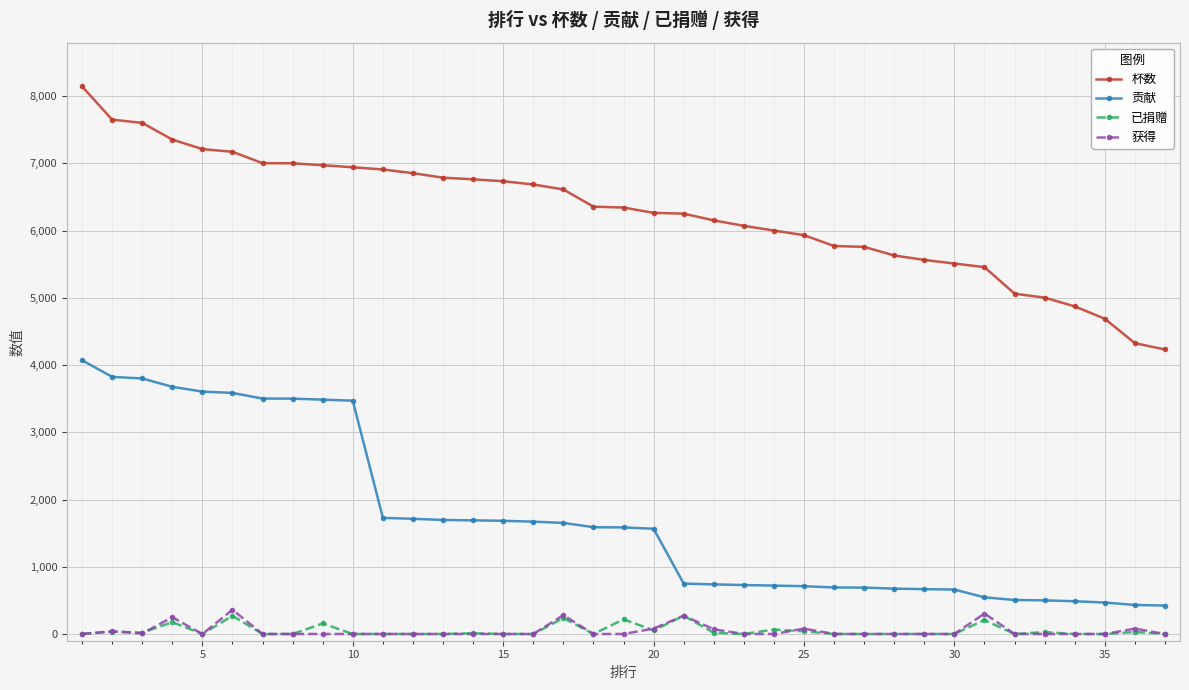

True or false: 已捐赠 and 贡献 intersect in this chart.

False